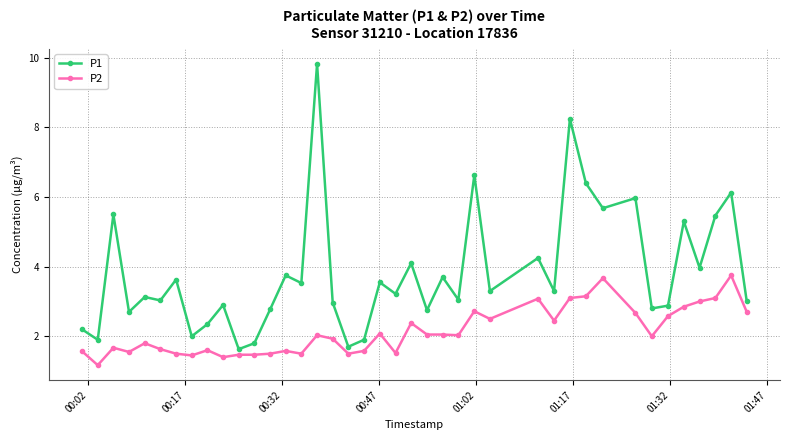

True or false: P1 and P2 intersect in this chart.

False